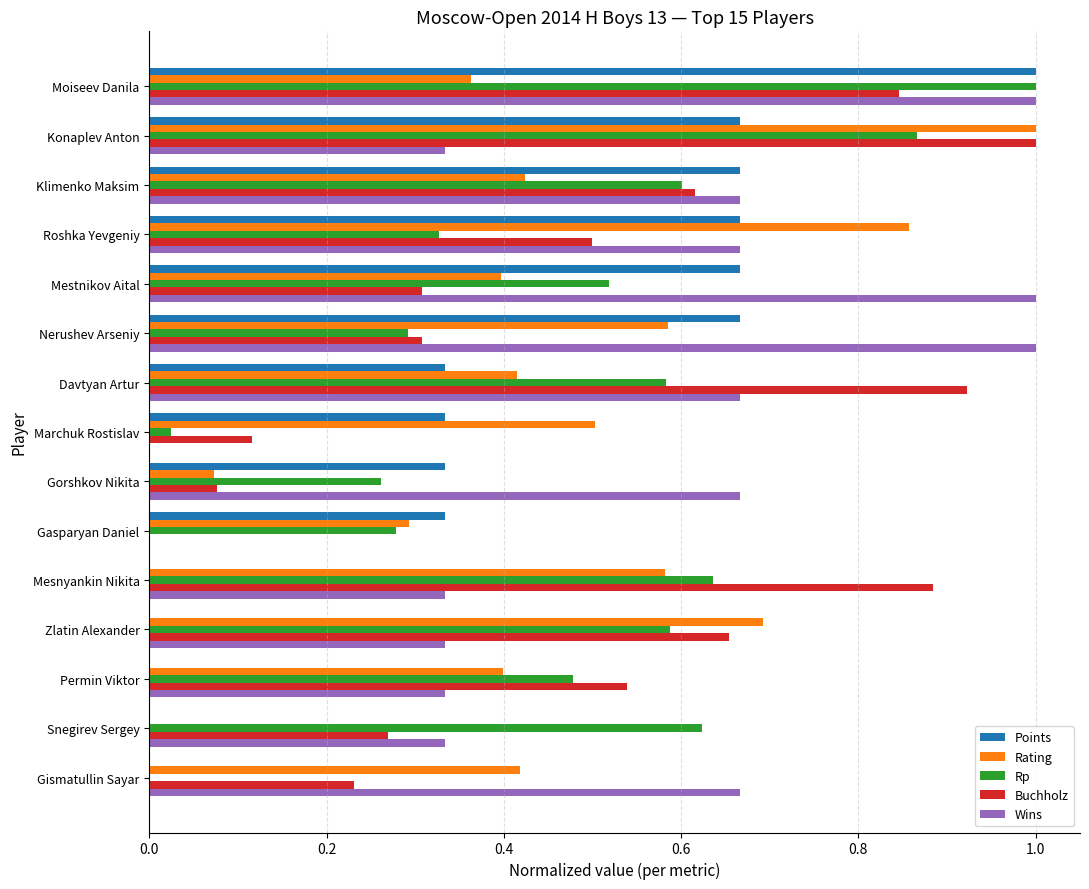

Between Nerushev Arseniy and Marchuk Rostislav, which series saw the biggest shift?

Wins